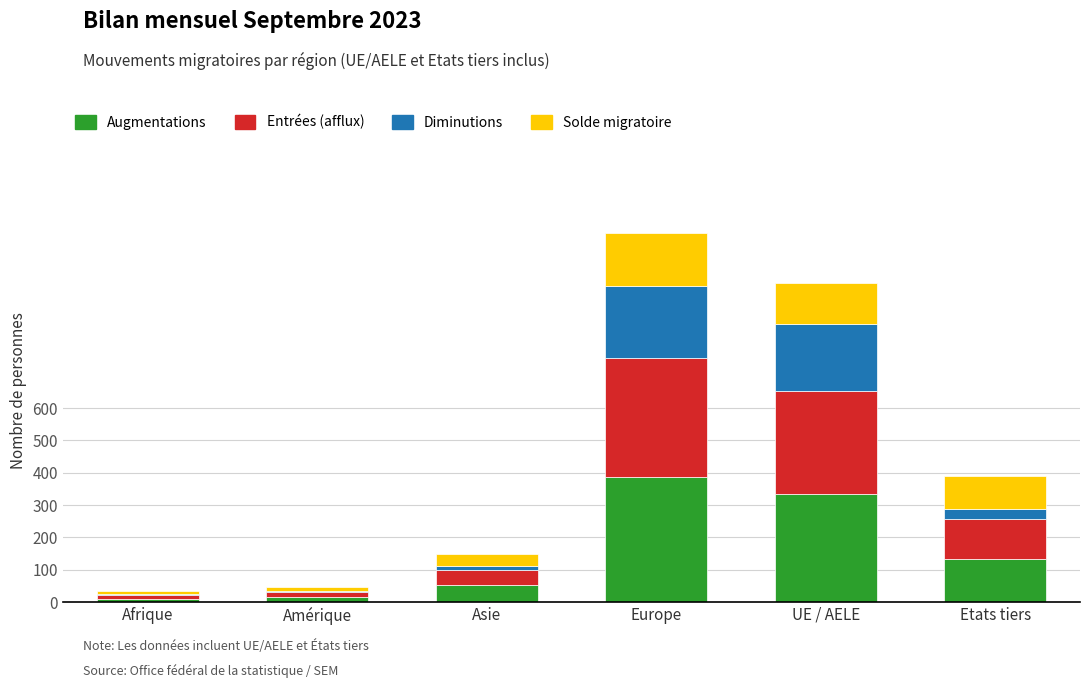

The value of Augmentations at Asie is 52. True or false?

True